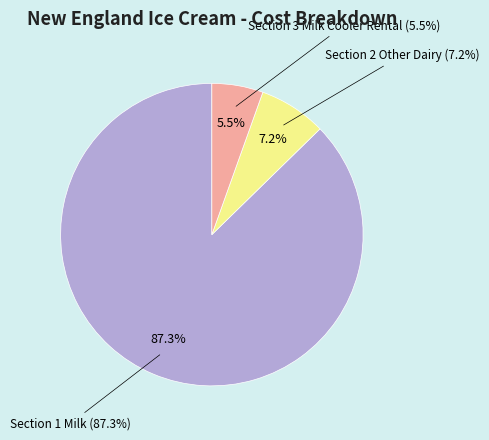

Is it true that Section 2 Other Dairy is 7% of the pie?

True